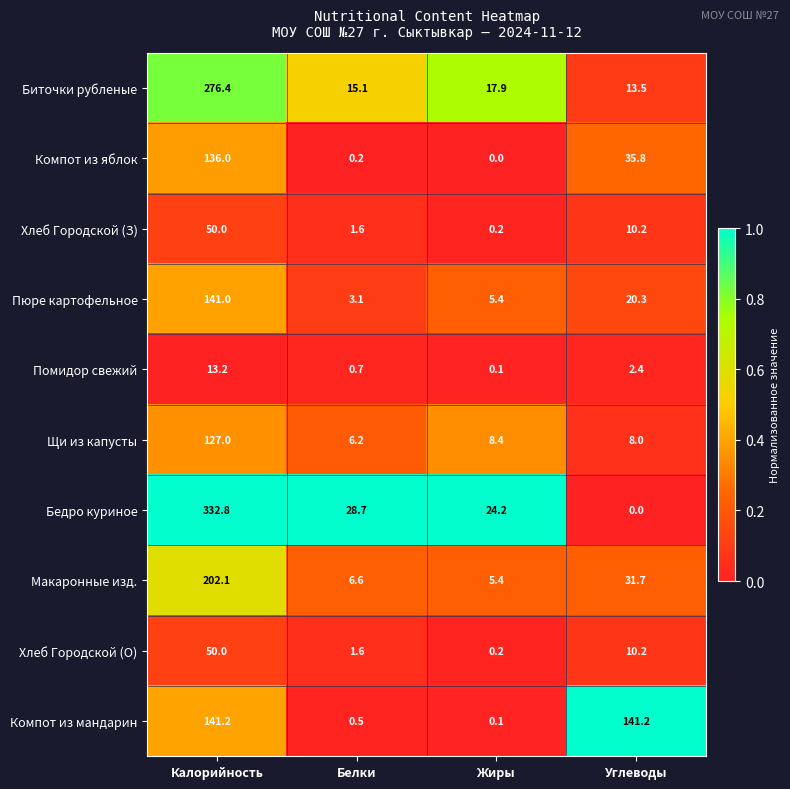

What is the sum of all Компот из мандарин values?

283.0